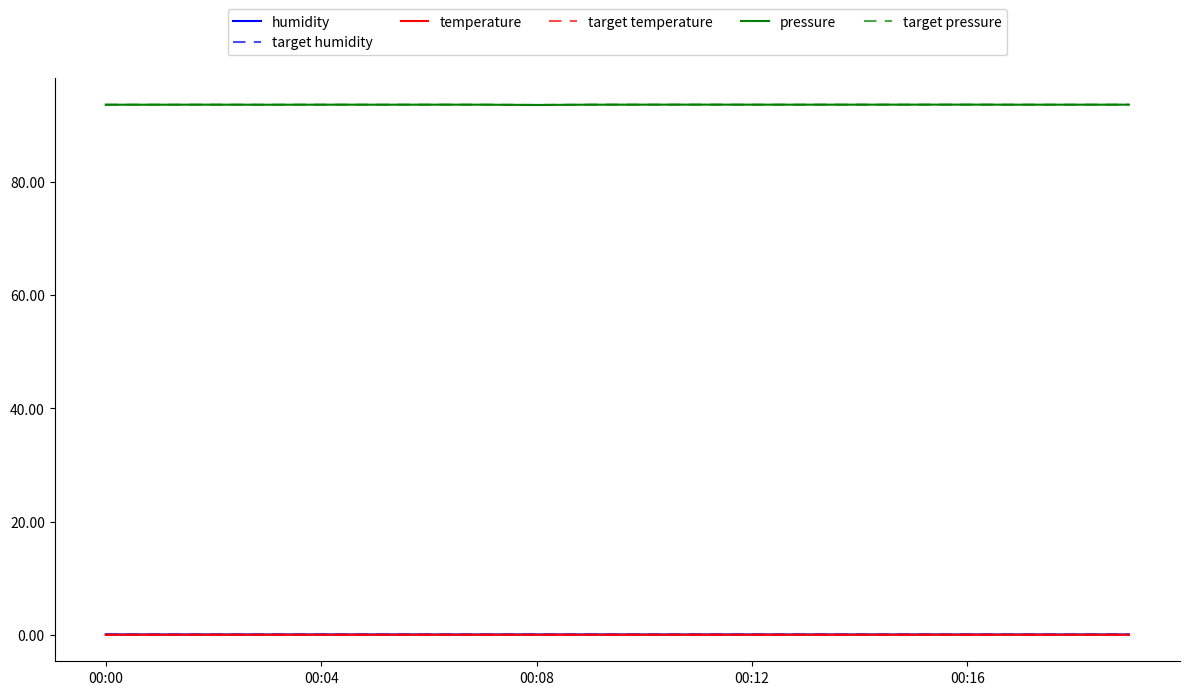

True or false: target temperature and pressure intersect in this chart.

False